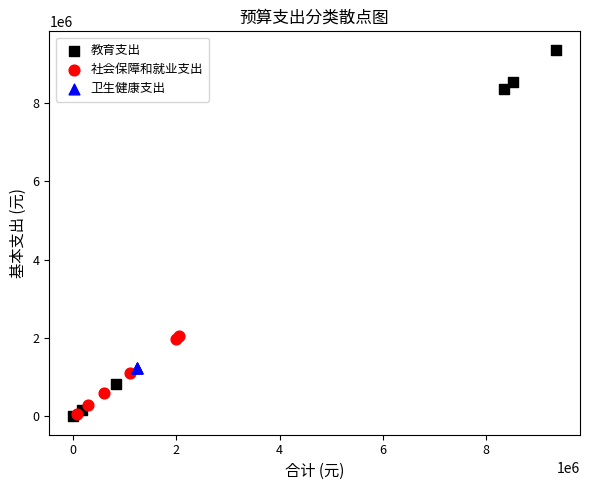

Which series reaches the maximum Y coordinate?

教育支出